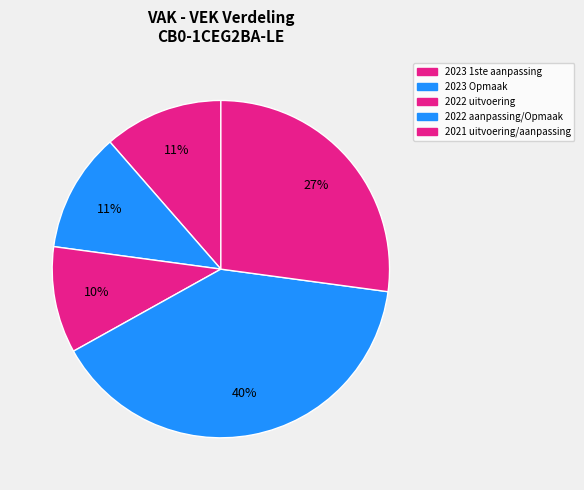

What is the largest slice in the pie chart?

2023 Opmaak